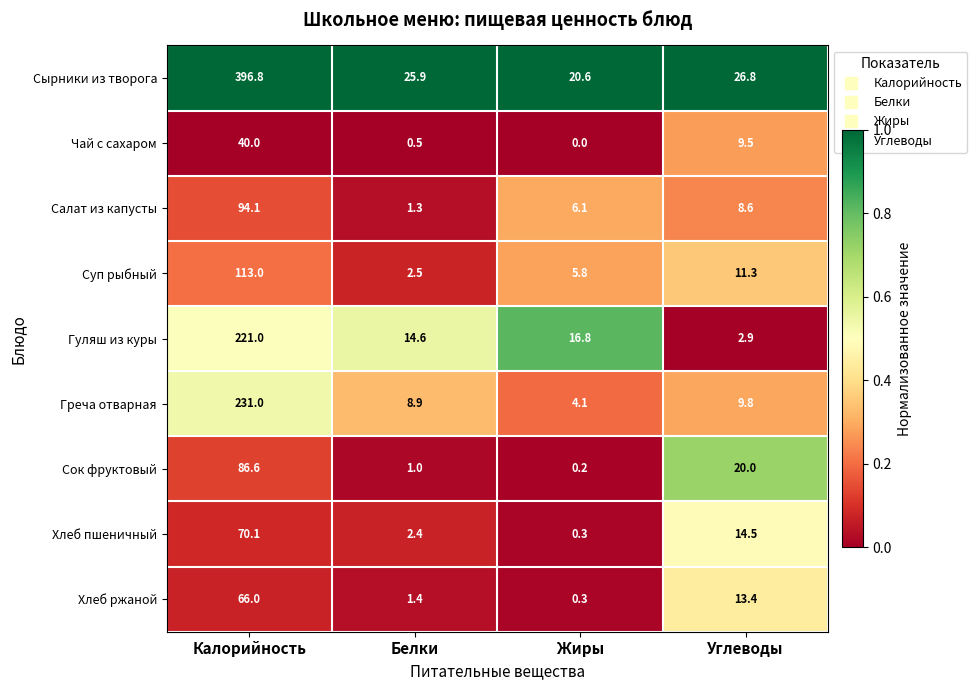

What is the sum of all Чай с сахаром values?

50.0